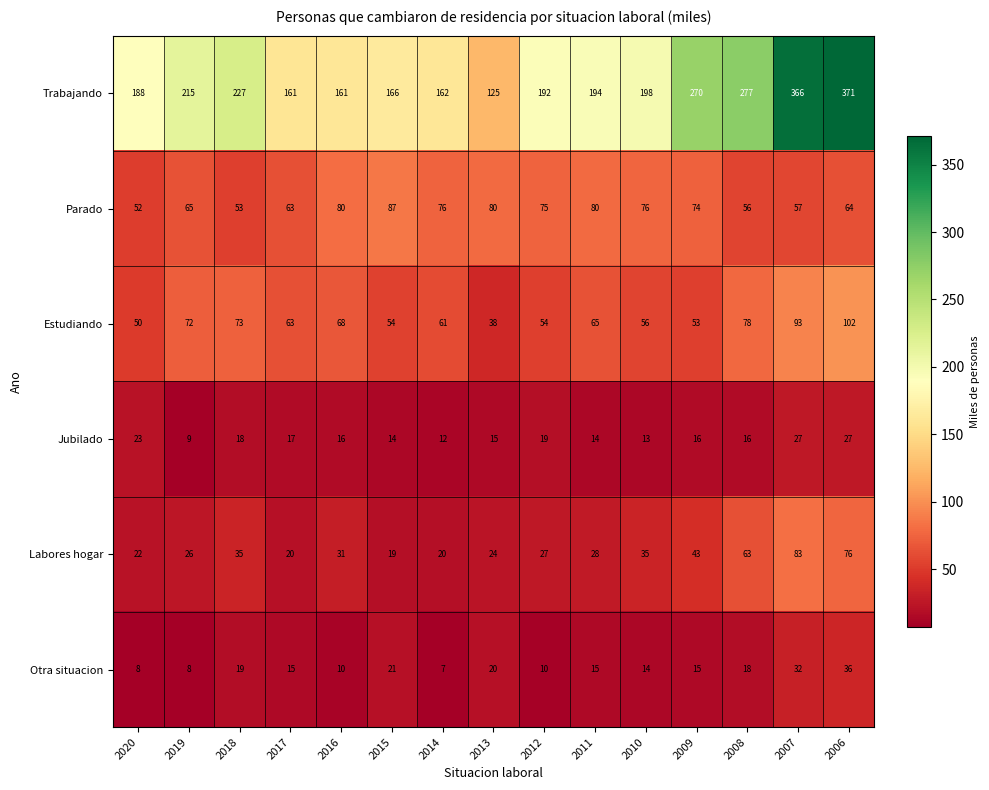

True or false: Estudiando has a value of 15 at 2012.

False